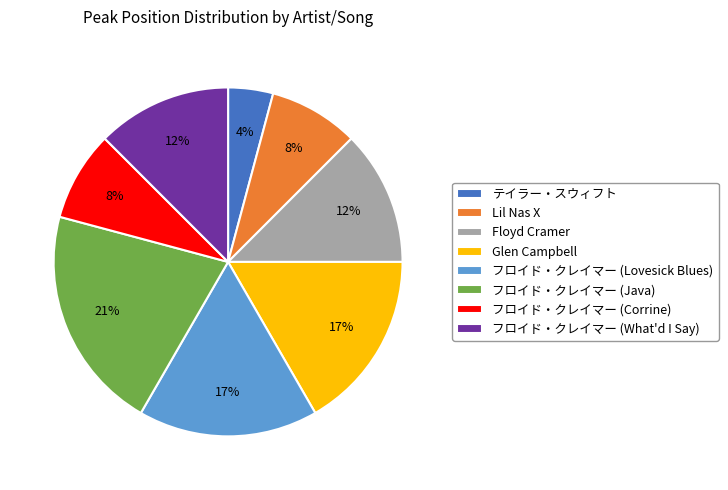

To the nearest percent, what percentage of the pie is Lil Nas X?

8%